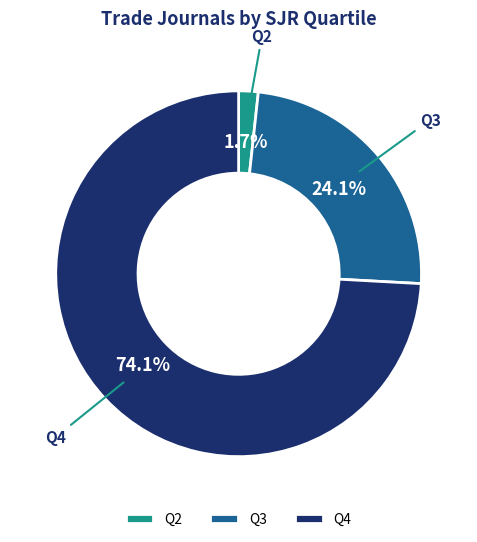

Which slice is the smallest?

Q2